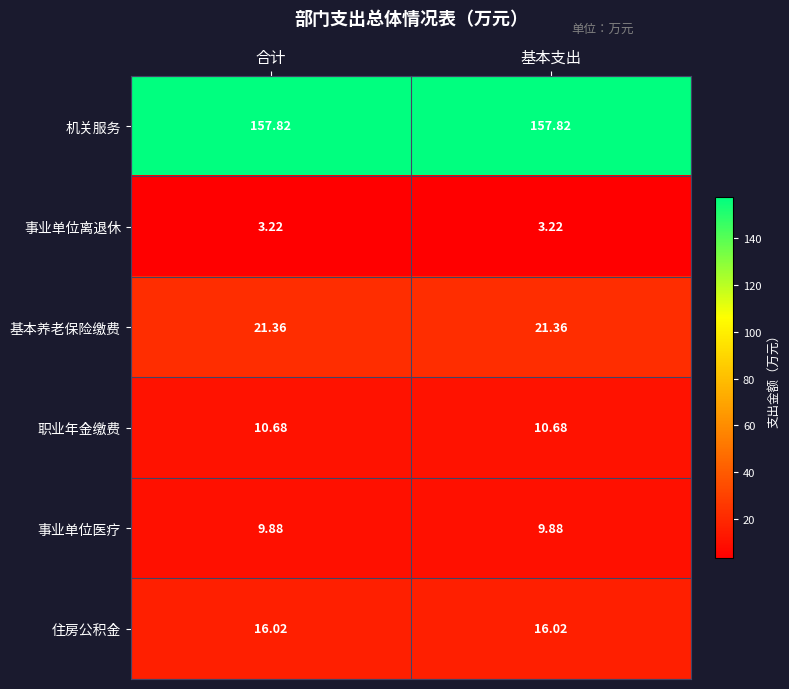

At 合计, list the series in order from largest to smallest.

机关服务, 基本养老保险缴费, 住房公积金, 职业年金缴费, 事业单位医疗, 事业单位离退休